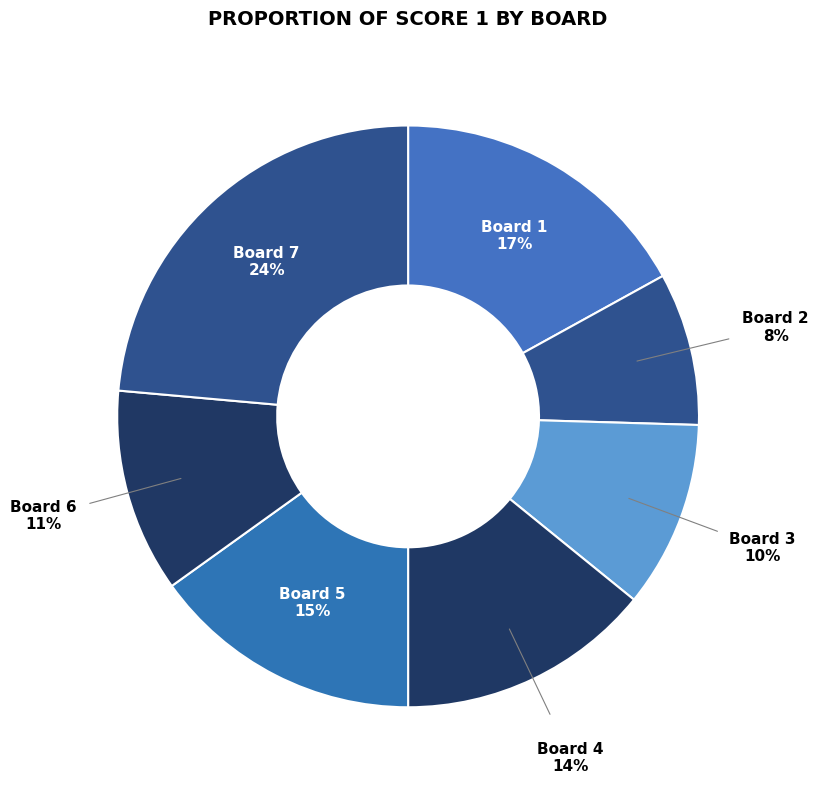

Do Board 4 and Board 6 together represent more than half of the pie?

No